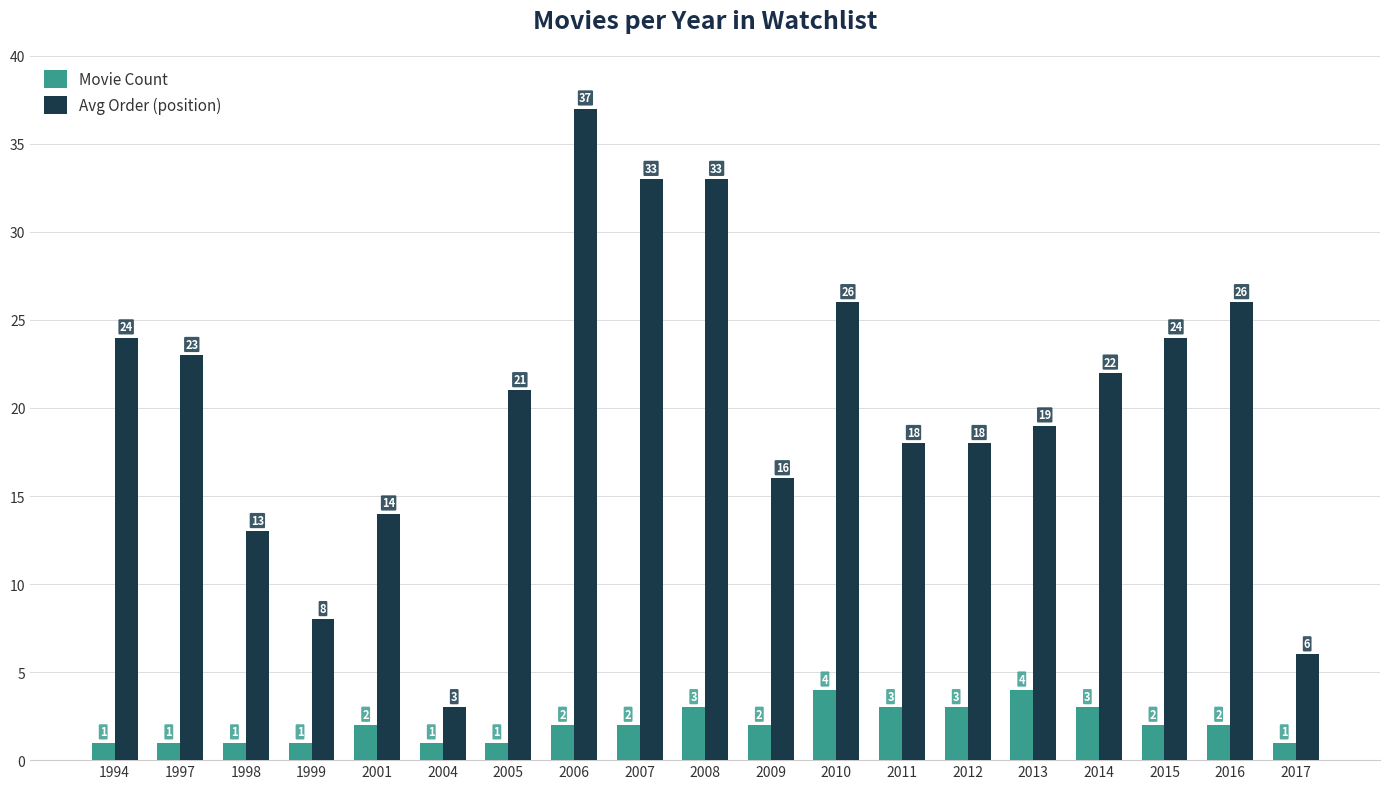

Reading left to right, extract all data points from this chart.

Movie Count: 1	1	1	1	2	1	1	2	2	3	2	4	3	3	4	3	2	2	1
Avg Order (position): 24	23	13	8	14	3	21	37	33	33	16	26	18	18	19	22	24	26	6